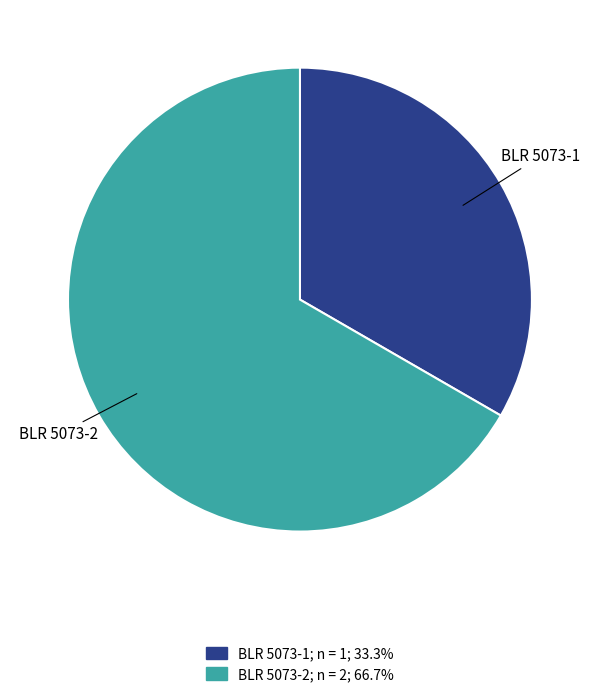

Rank the categories by value from lowest to highest.

BLR 5073-1, BLR 5073-2